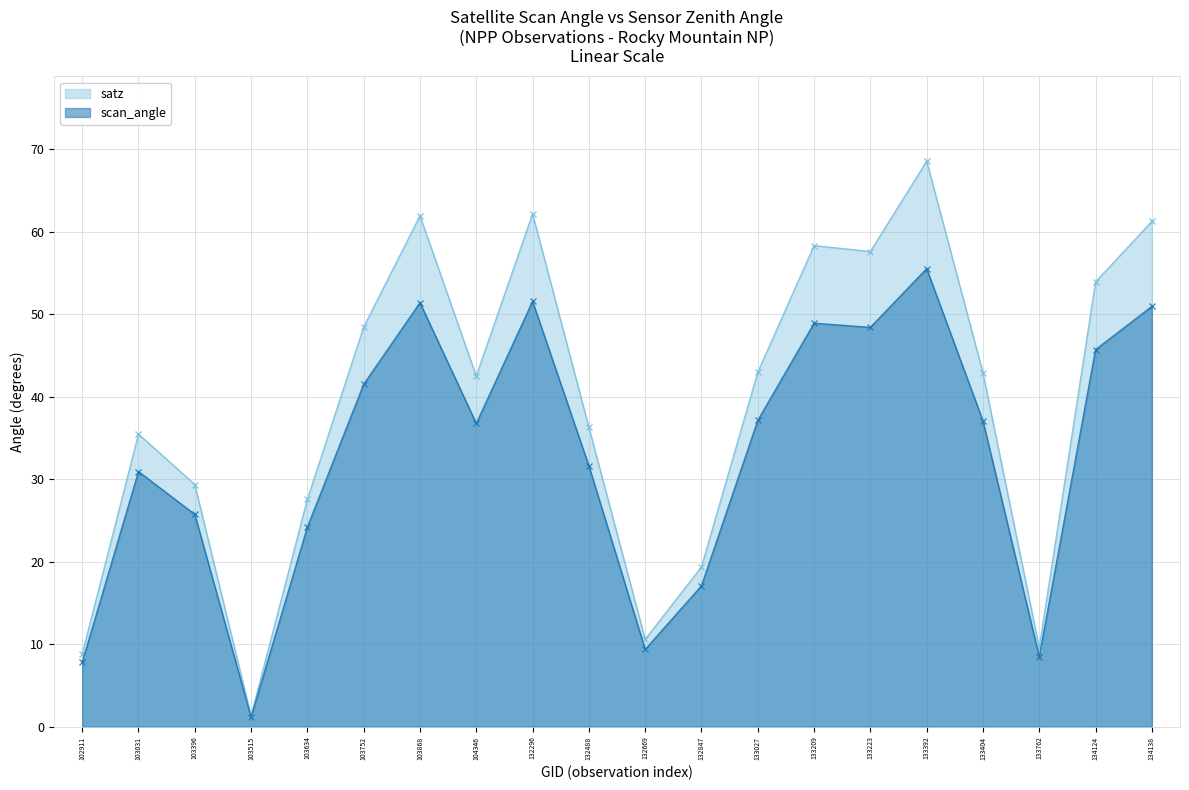

Rank the categories by satz value from lowest to highest.

103515, 102911, 133762, 132669, 132847, 103634, 103396, 103031, 132488, 104346, 133404, 133027, 103752, 134124, 133223, 133209, 134138, 103868, 132296, 133392